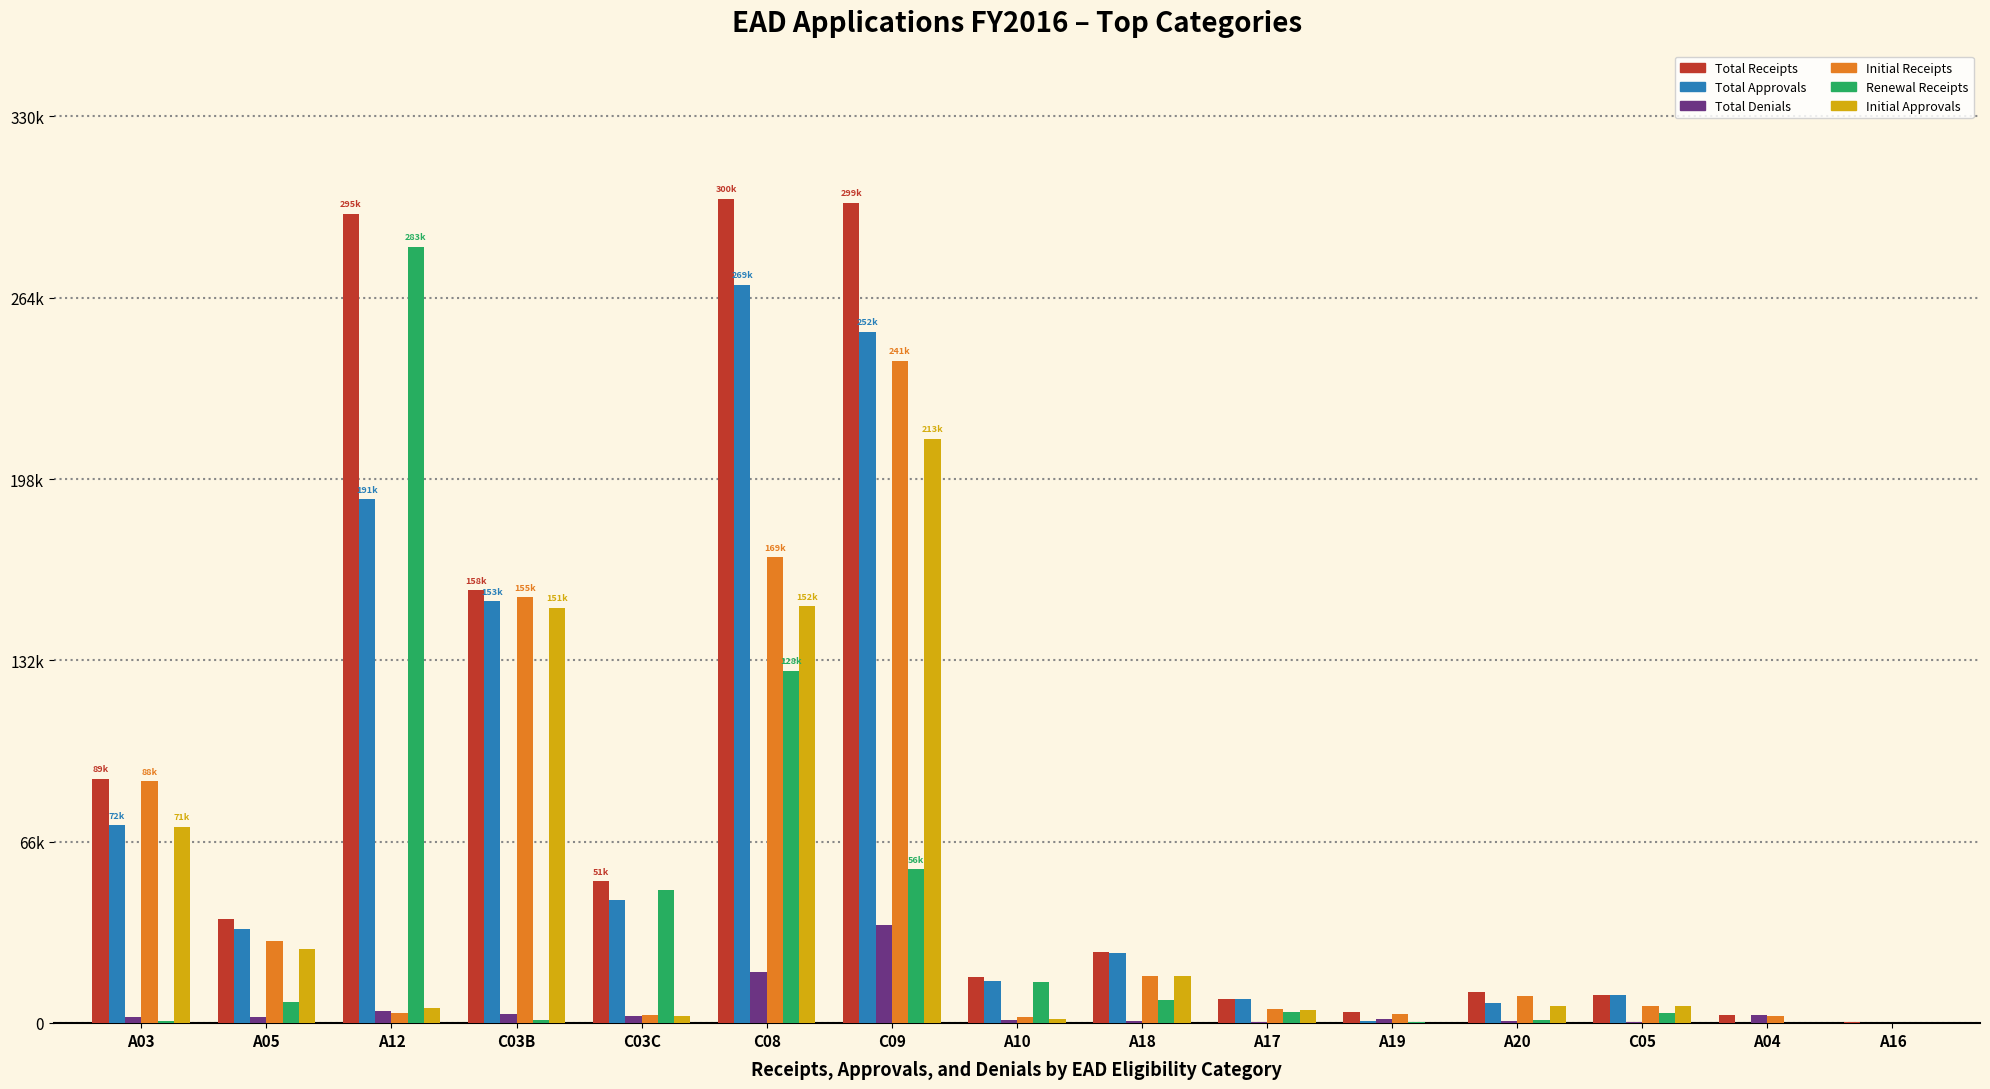

What are all the series names shown in the legend?

Total Receipts, Total Approvals, Total Denials, Initial Receipts, Renewal Receipts, Initial Approvals